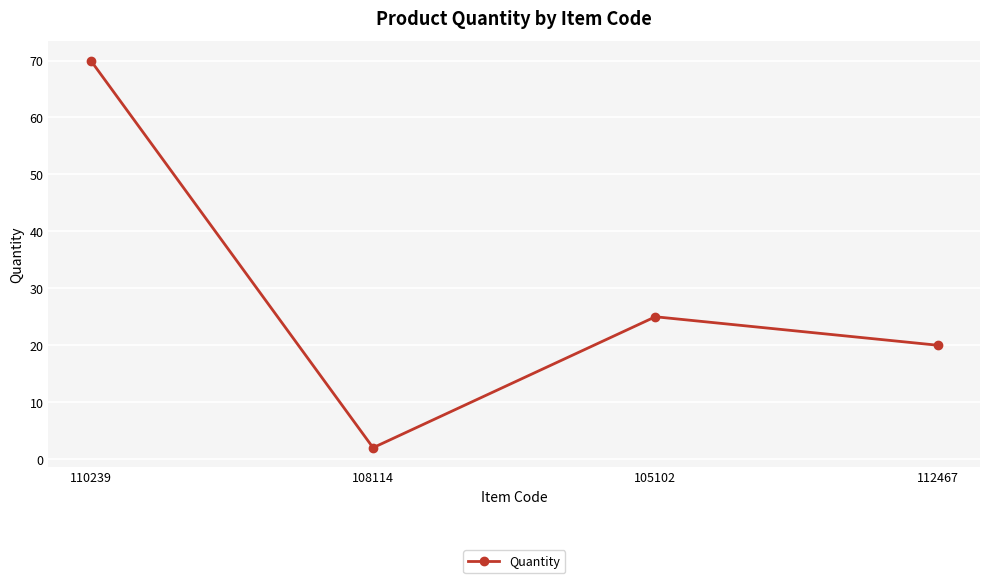

The chart shows a value of 70 at 110239. True or false?

True